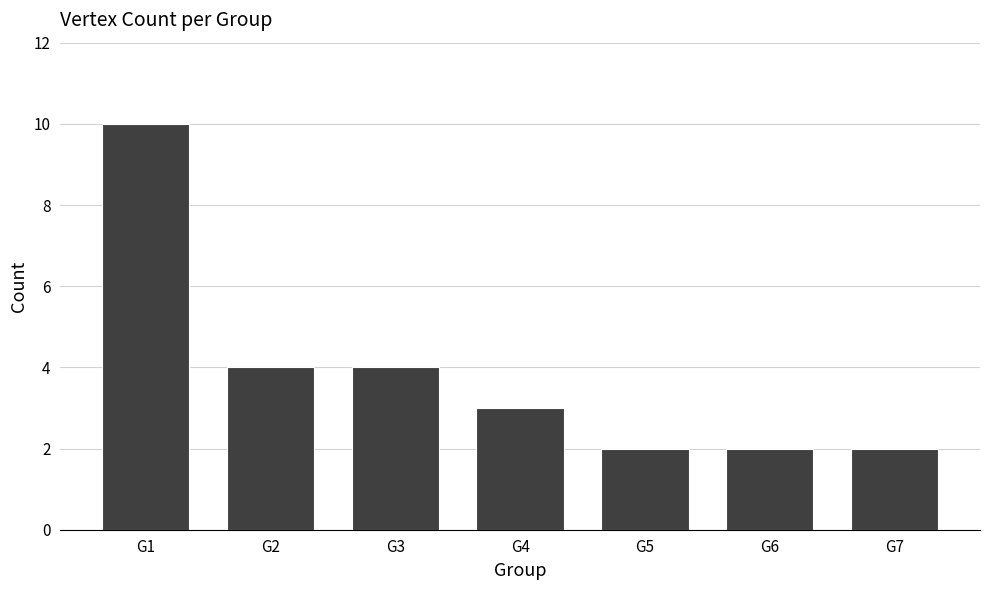

What is the maximum value shown in the chart?

10